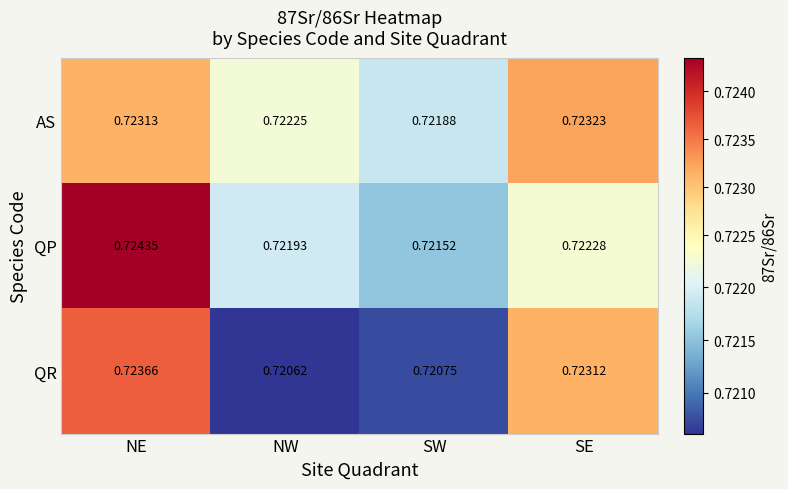

At which category is the sum across all series the highest?

NE